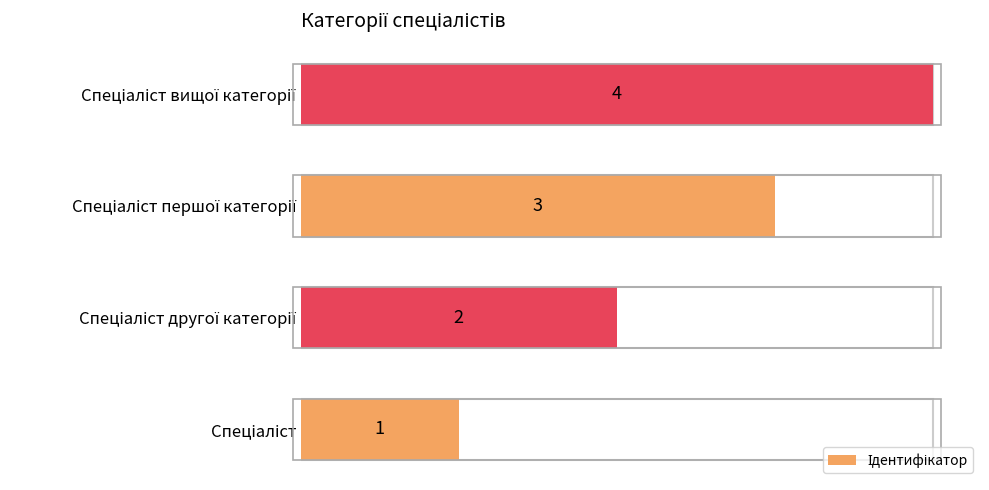

The chart shows a value of 4 at Спеціаліст вищої категорії. True or false?

True